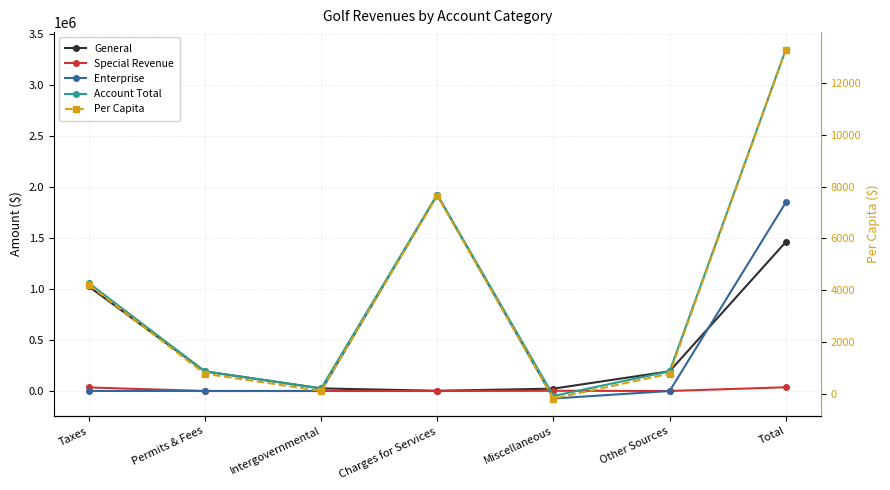

What is the label of the 4th point from the left?

Charges for Services